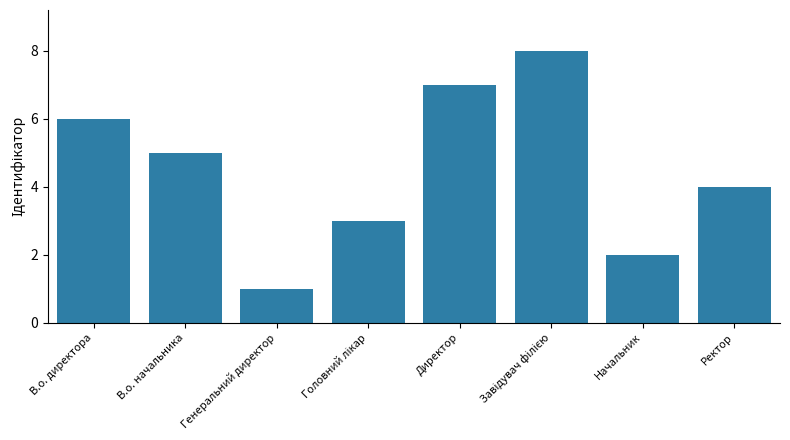

How many series are shown in this chart?

1